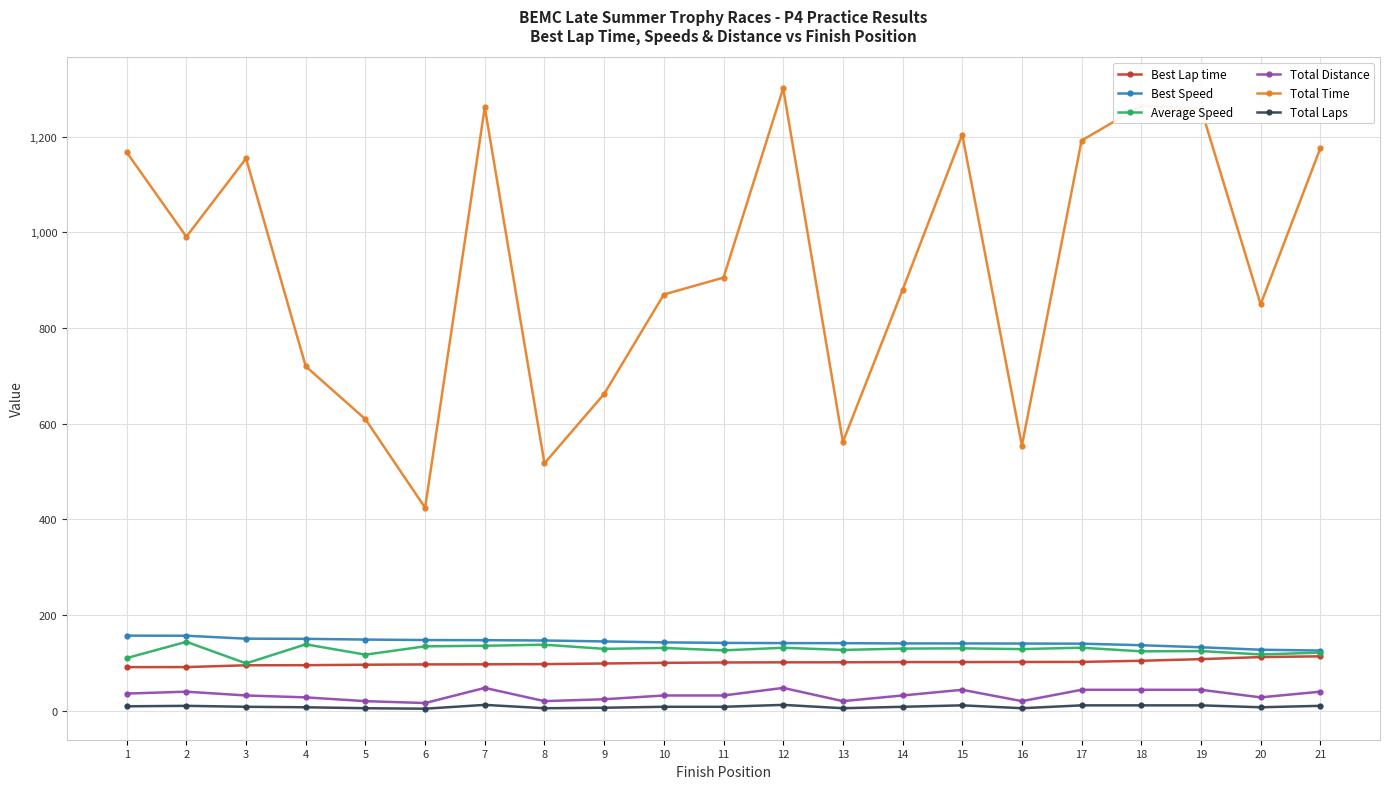

What is the value of the Average Speed point at the 17th from the left?

131.5